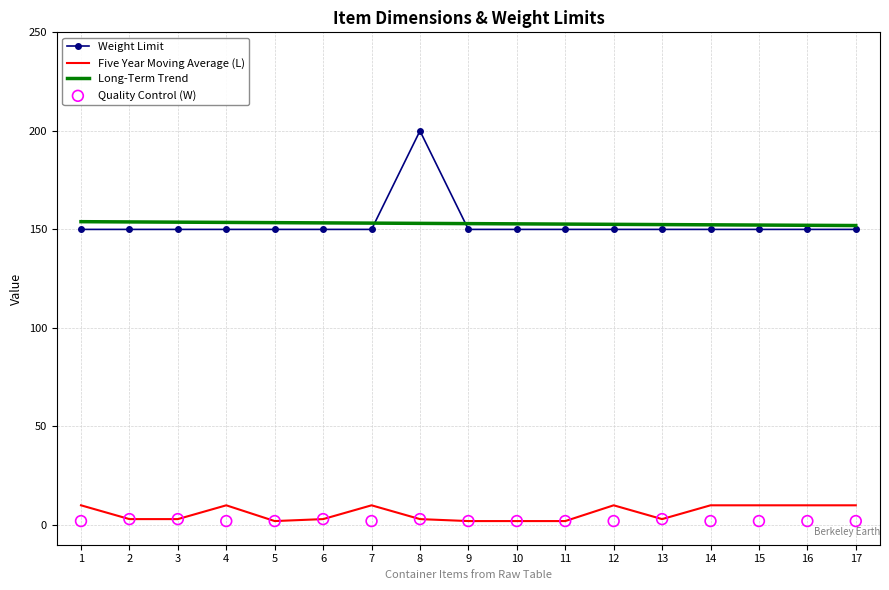

Which series has the largest Y range (max minus min)?

Weight Limit